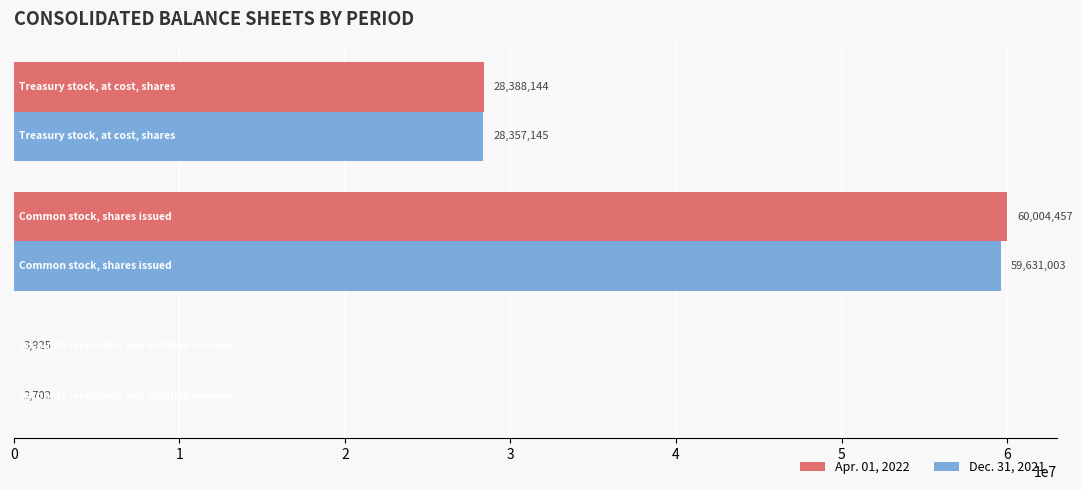

How many Dec. 31, 2021 values are between 2702 and 59631003?

3